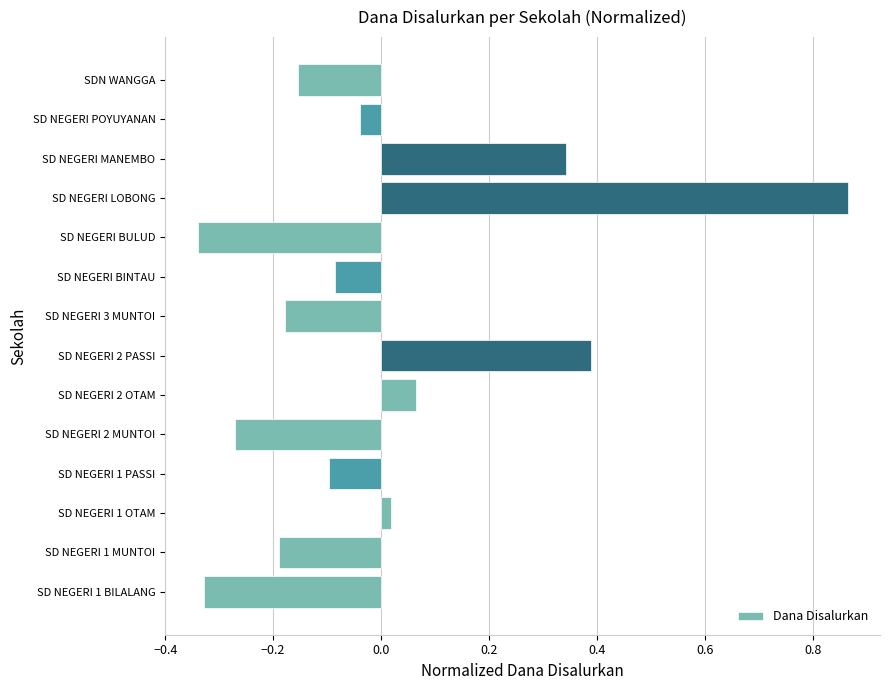

The value at SD NEGERI LOBONG is 1.4. True or false?

False